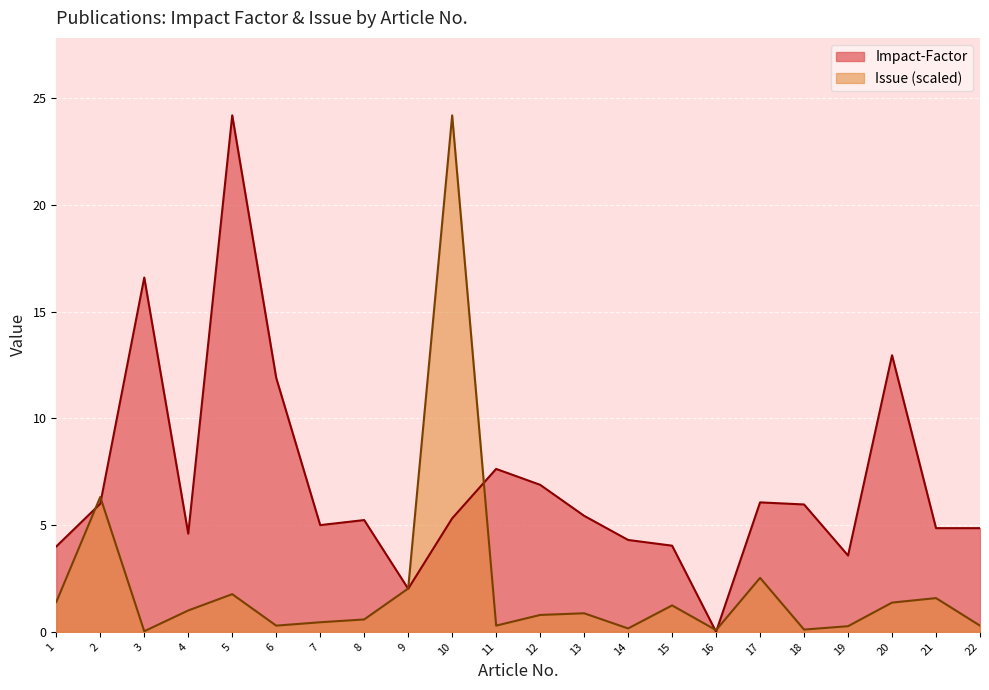

Count the number of data series in this chart.

2